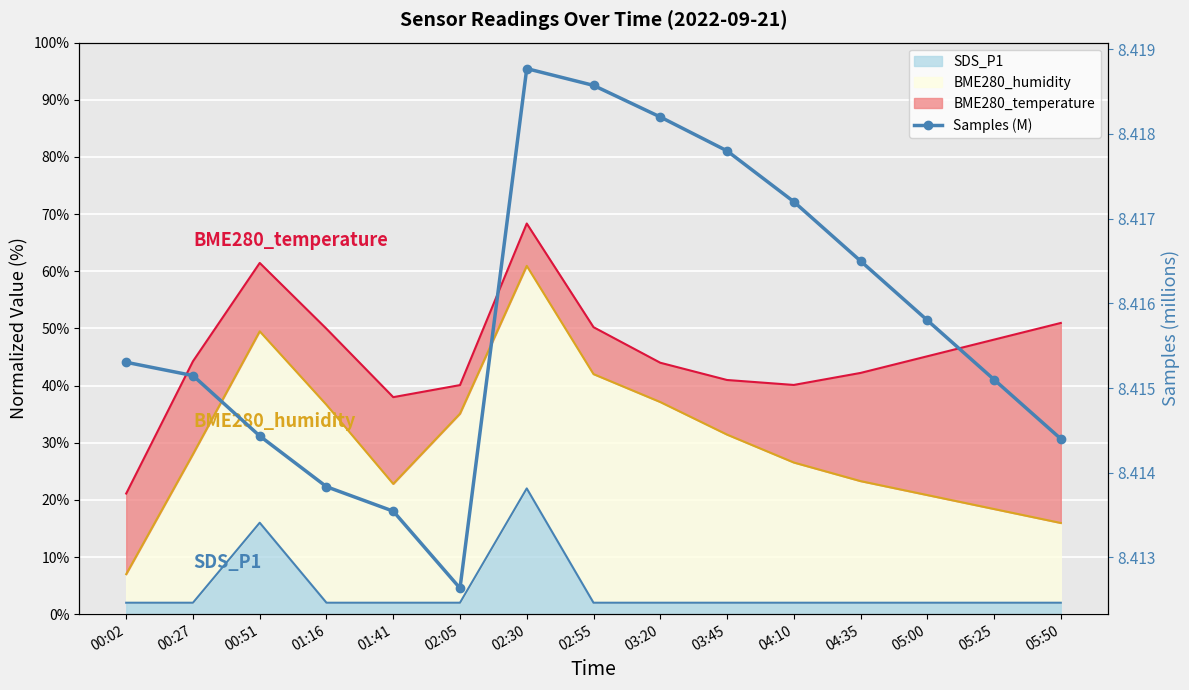

Which category has the lowest value across all series?

02:05